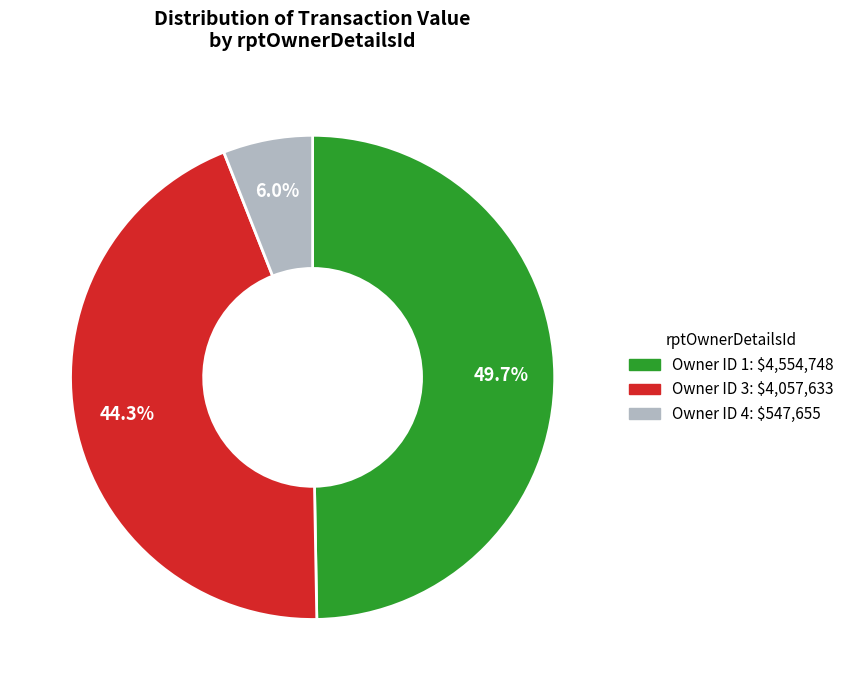

How many segments does this pie chart have?

3